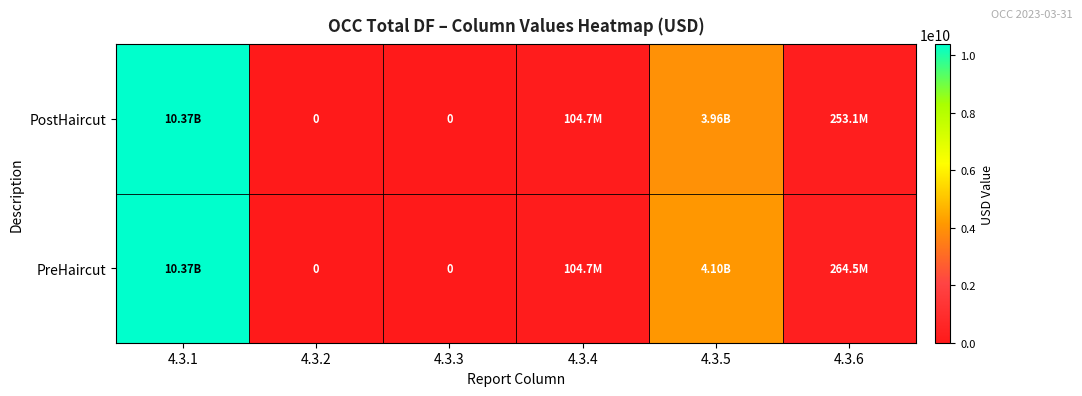

What is the sum of all PreHaircut values?

14840582725